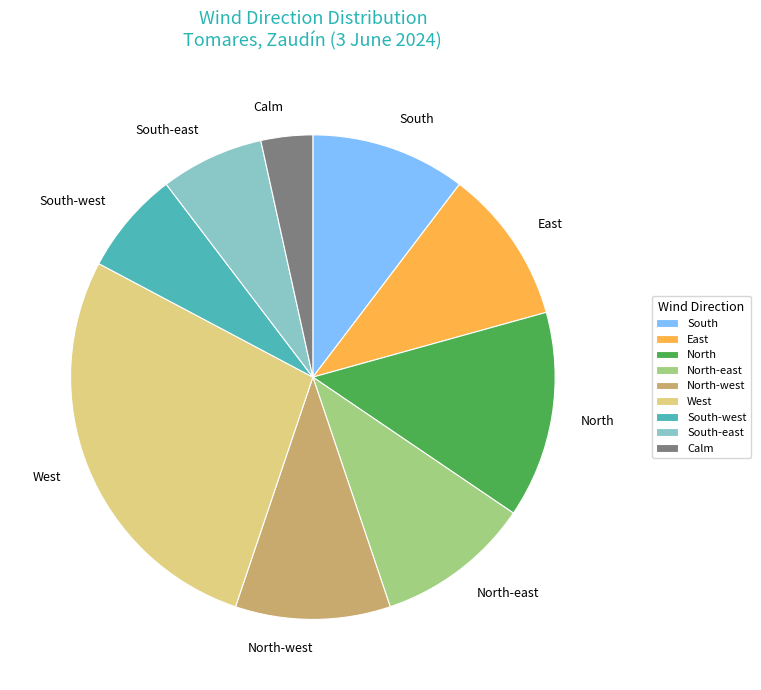

Is it true that Calm is 15% of the pie?

False